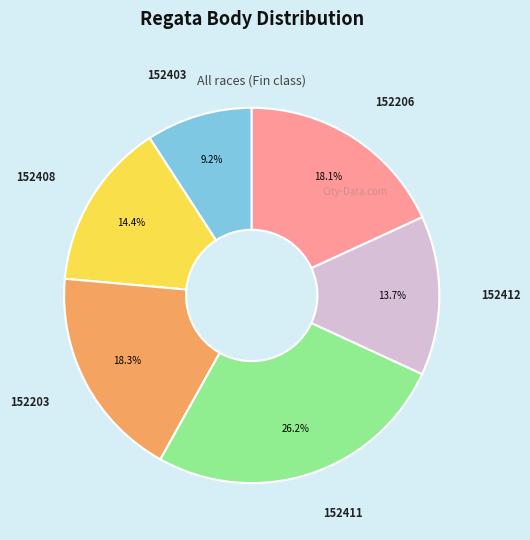

Is the sum of 152203 and 152411 greater than half?

No